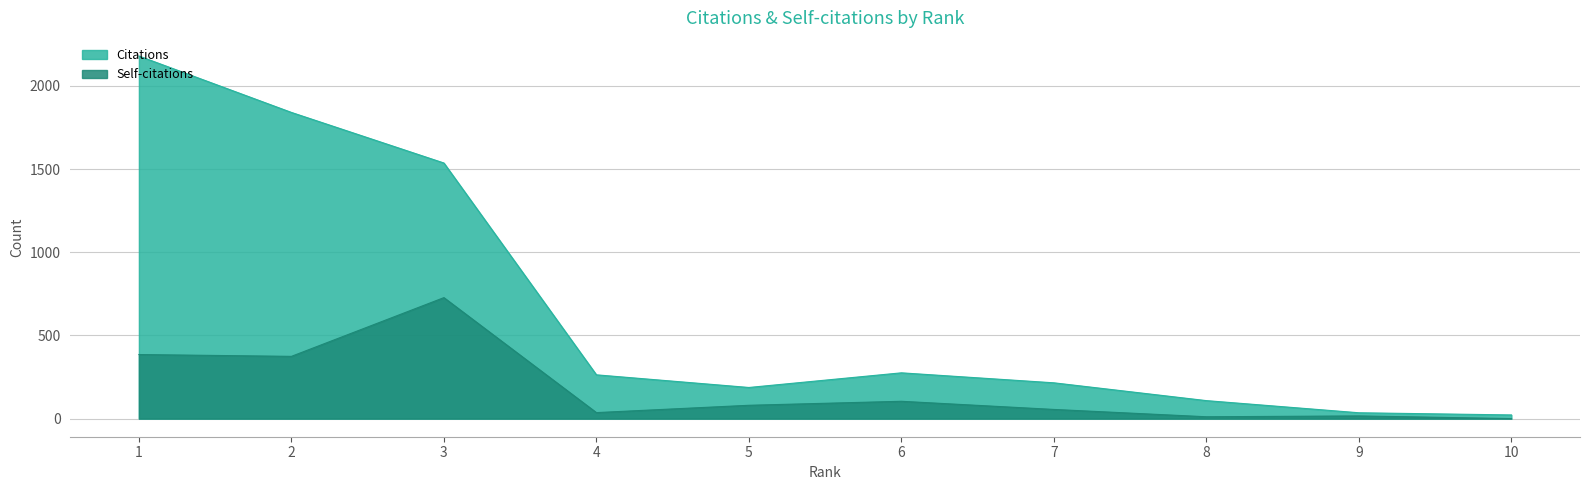

How many values in the Self-citations series exceed 80?

4